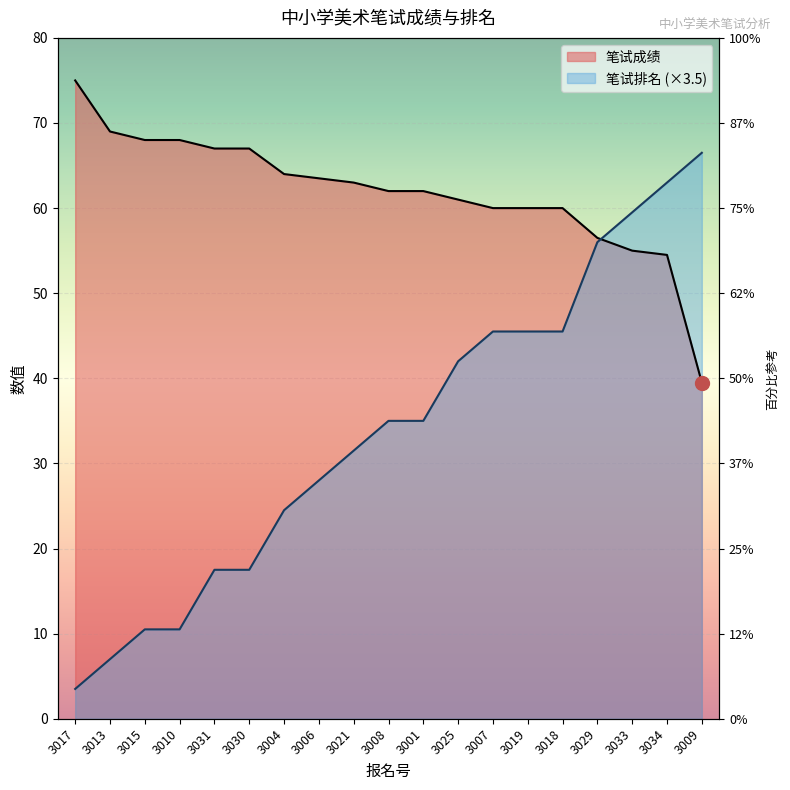

True or false: 笔试成绩 has more than 0 interior local peaks.

False